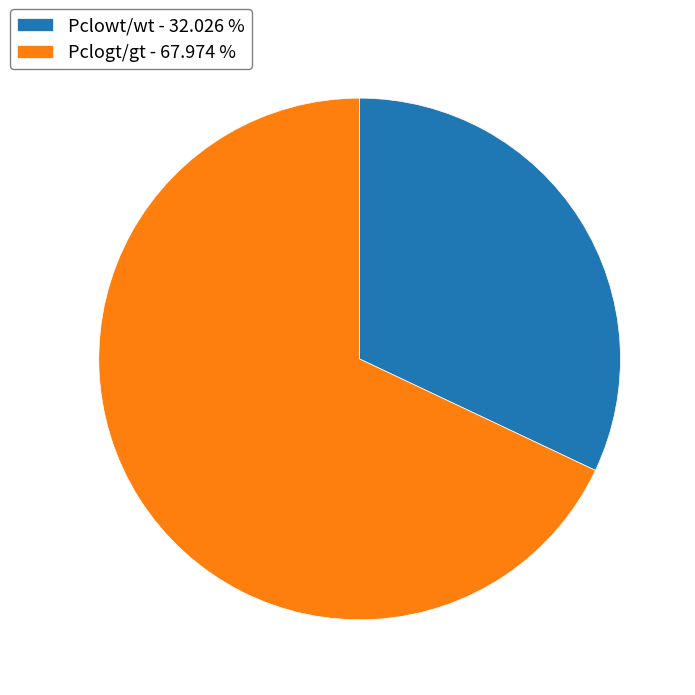

Approximately how many times larger is the value at Pclowt/wt - 32.026 % compared to Pclogt/gt - 67.974 %?

0.5